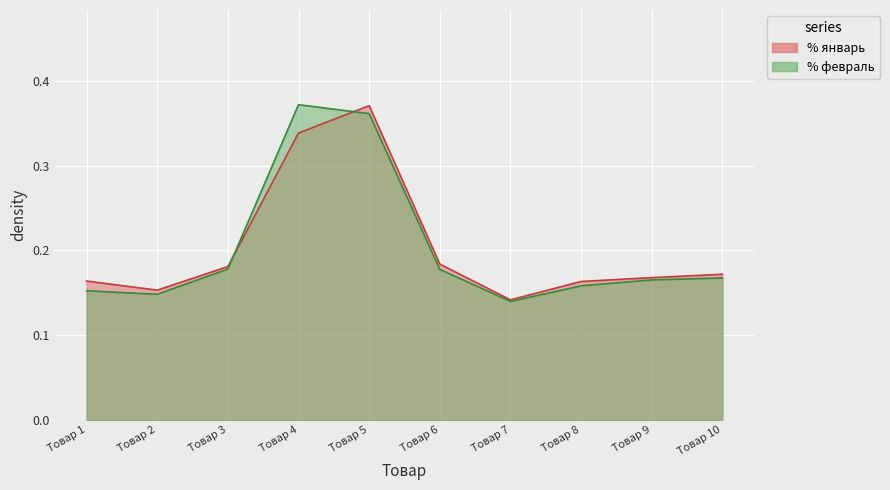

Between Товар 3 and Товар 1, which is larger?

Товар 3